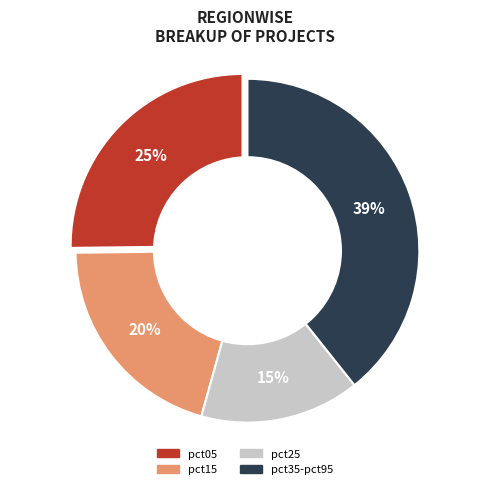

Is the sum of pct95 and pct05 greater than half?

No